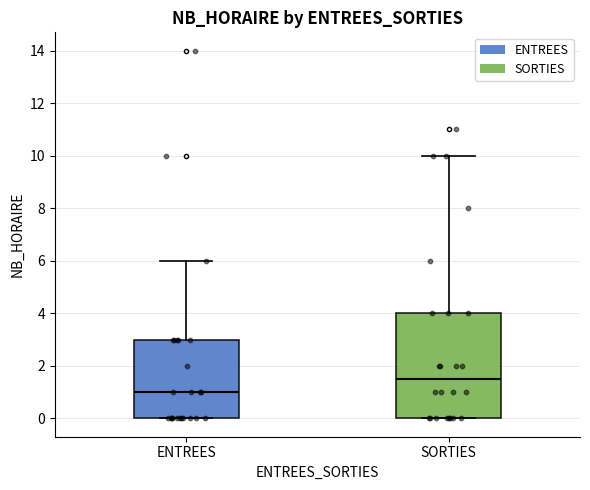

Which box has the lowest median line?

ENTREES